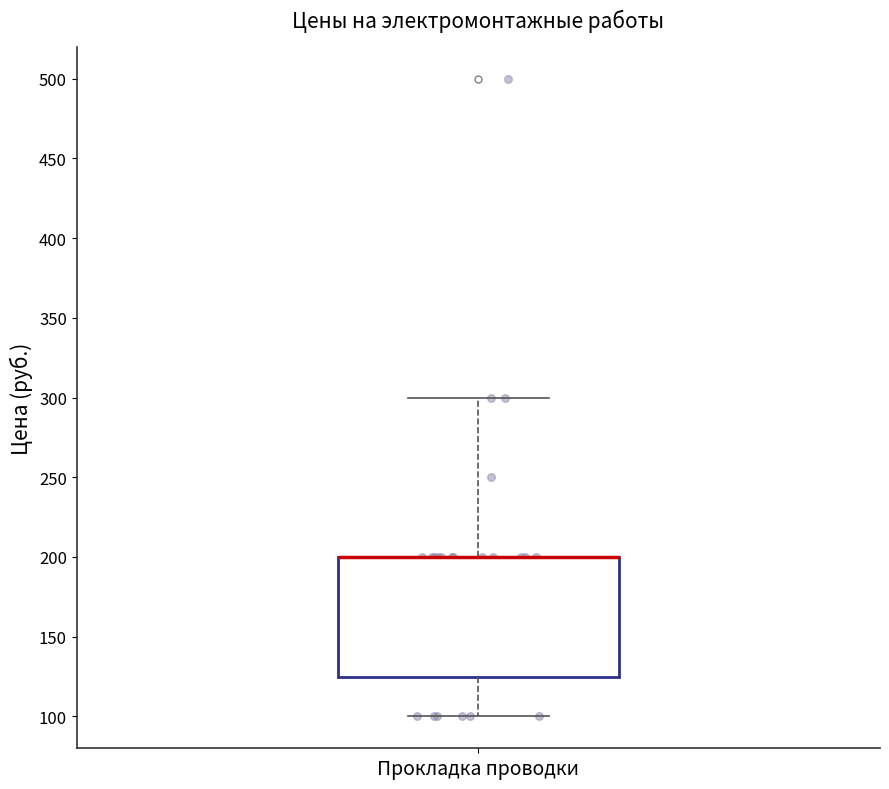

Read this box plot against the y-axis: the position of the median line, the range covered by the box, and the ends of both whiskers. The values are not printed on the chart, so give them approximately, as read against the axis.

median 200 (drawn on the box's upper edge), box 125 to 200, whiskers 100 to 300